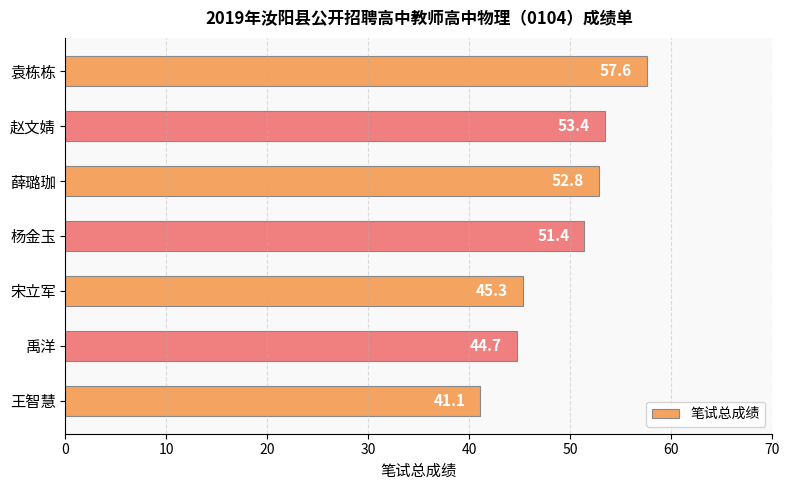

The value at 袁栋栋 is 78.9. True or false?

False